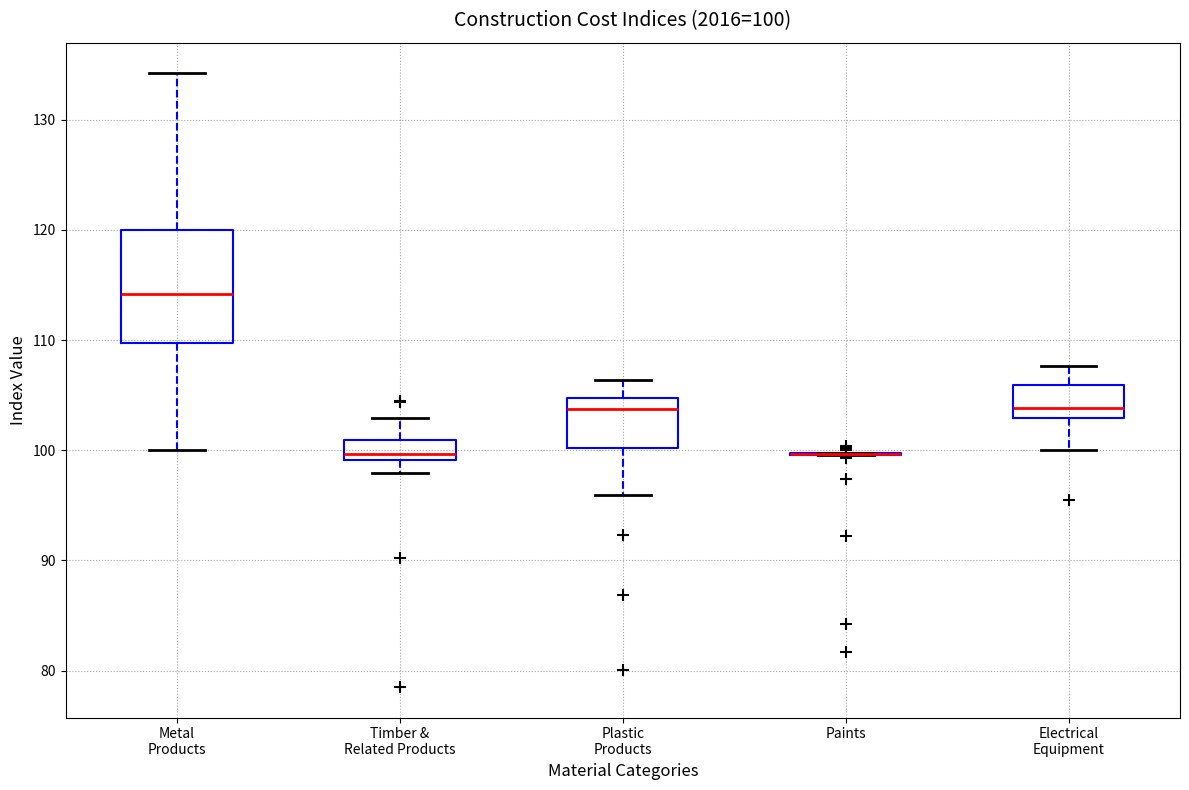

Comparing the boxes themselves (not the whiskers), which one is the tallest?

Metal Products